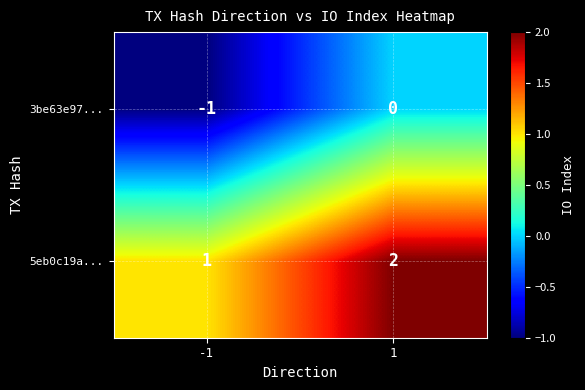

Rank the categories by 3be63e97... value from highest to lowest.

1, -1